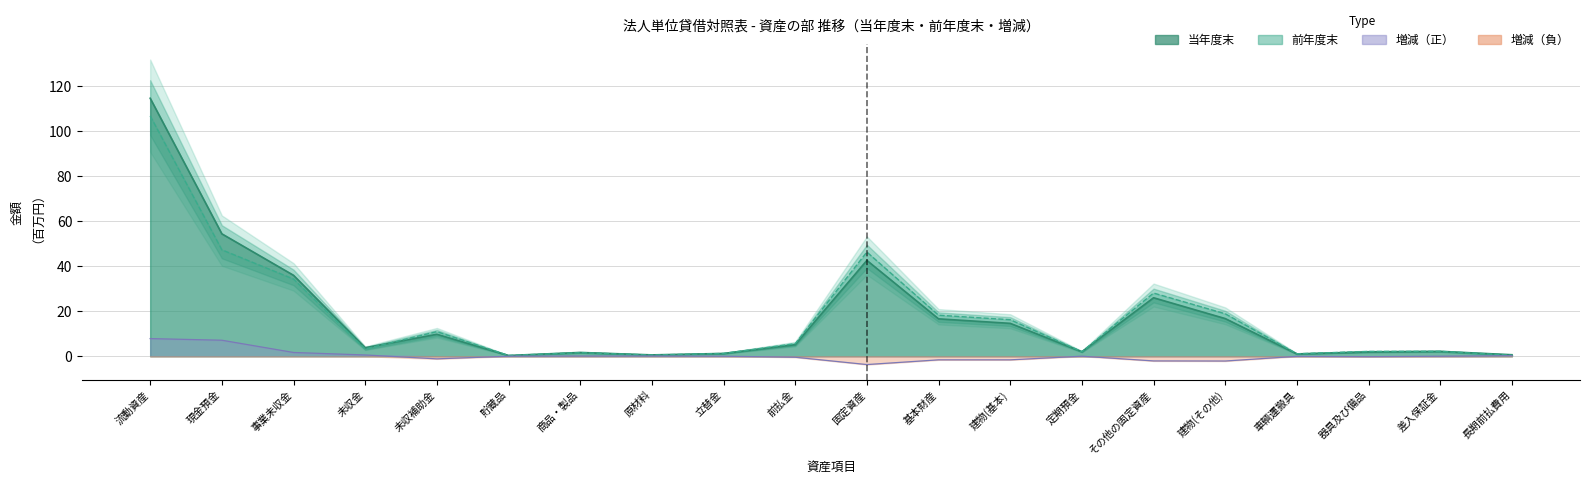

How many values in the 増減 series are below 0?

10